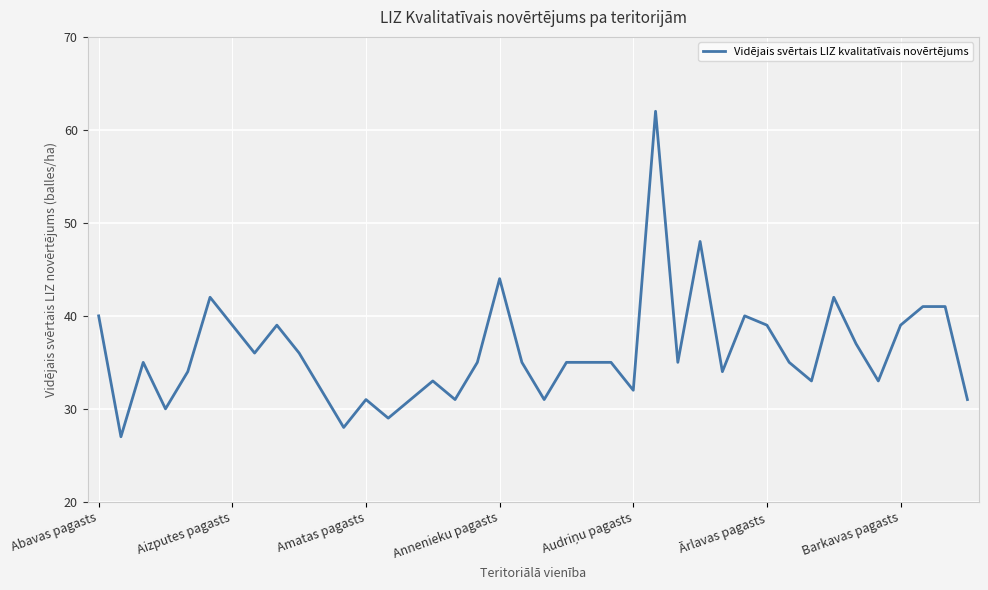

What is the minimum value shown in the chart?

27